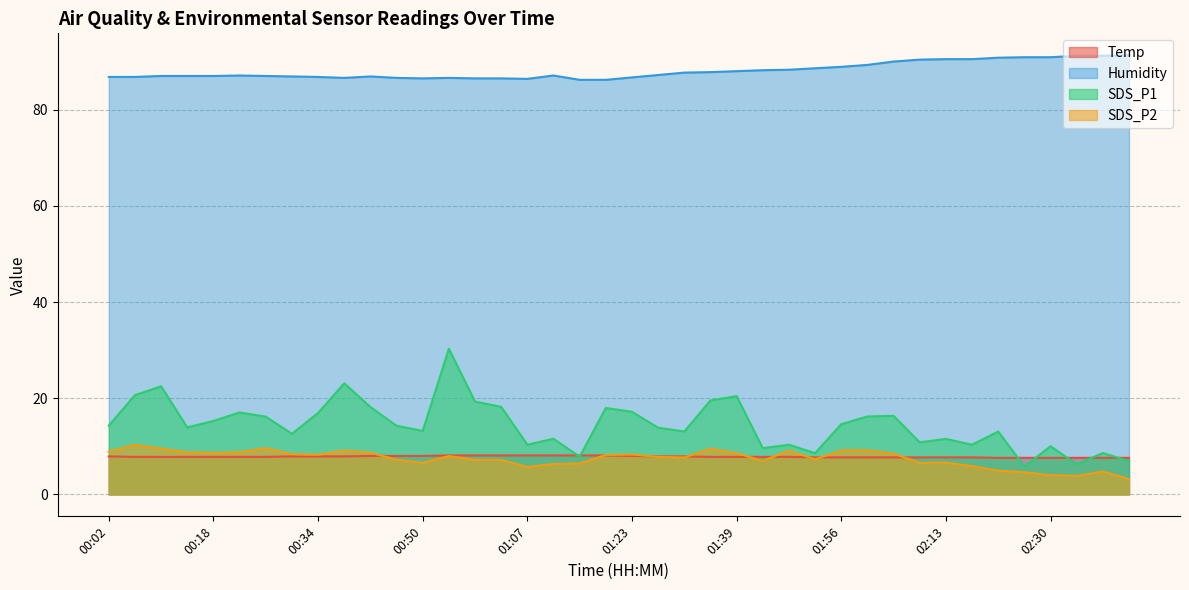

How many lines are shown in the chart?

4